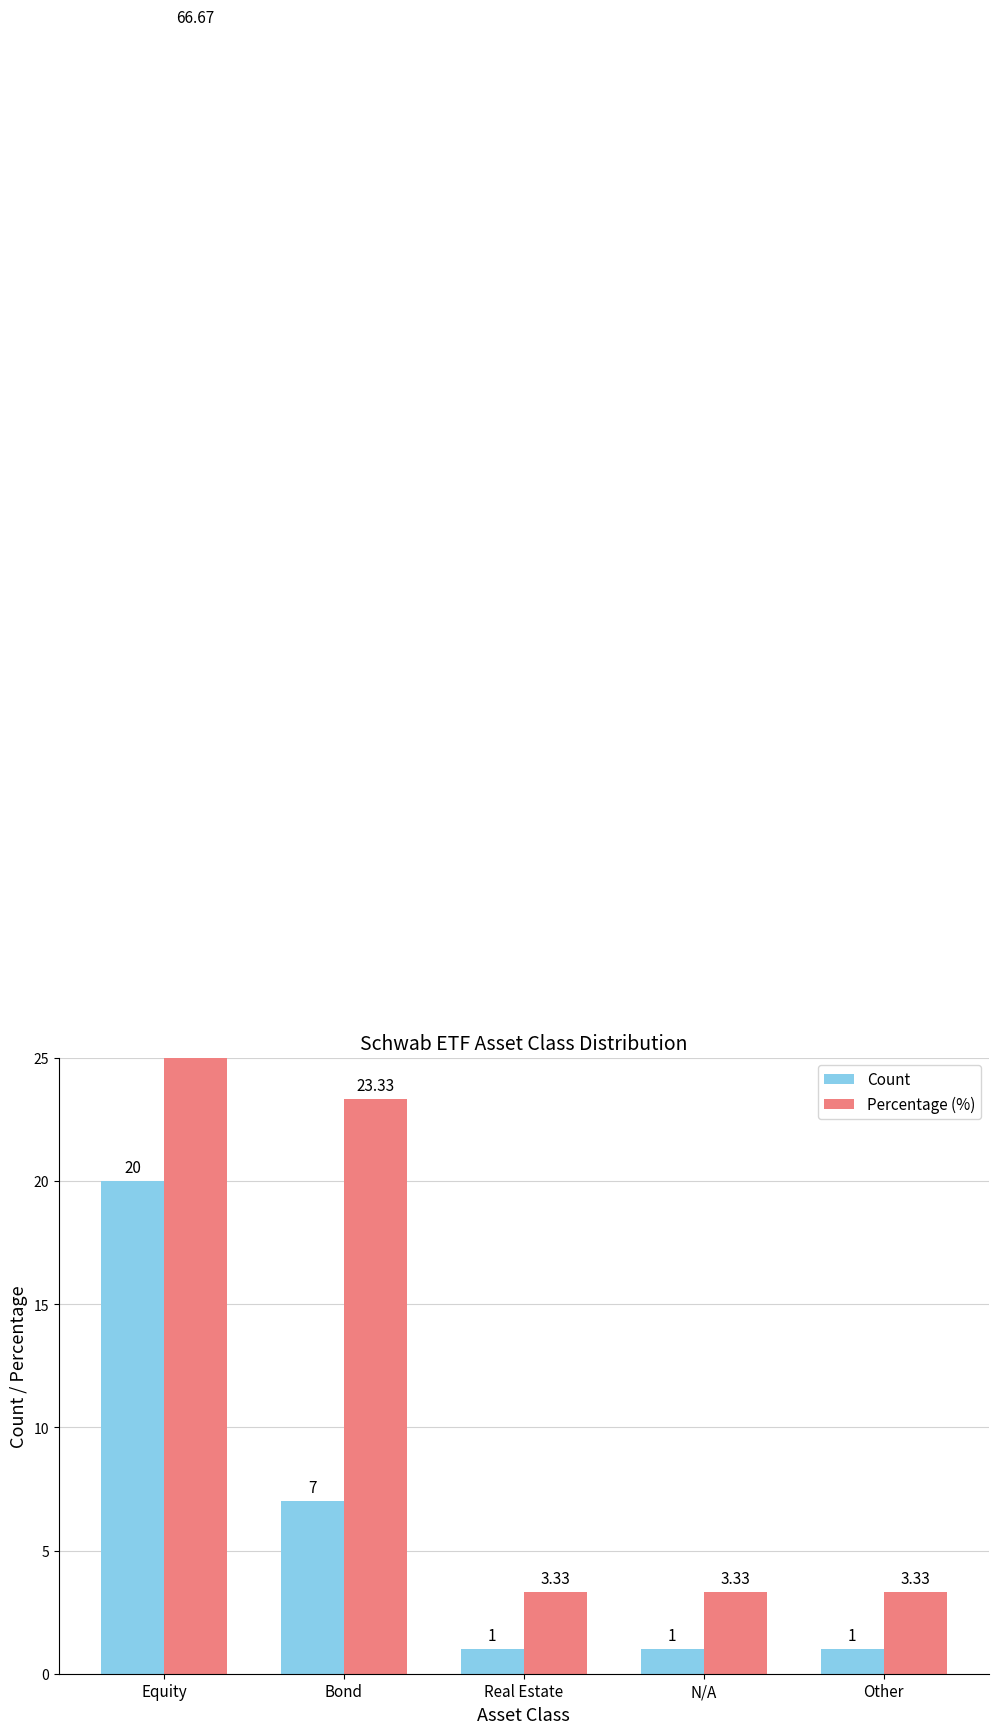

Rank the series by their maximum value, from lowest to highest.

Count, Percentage (%)